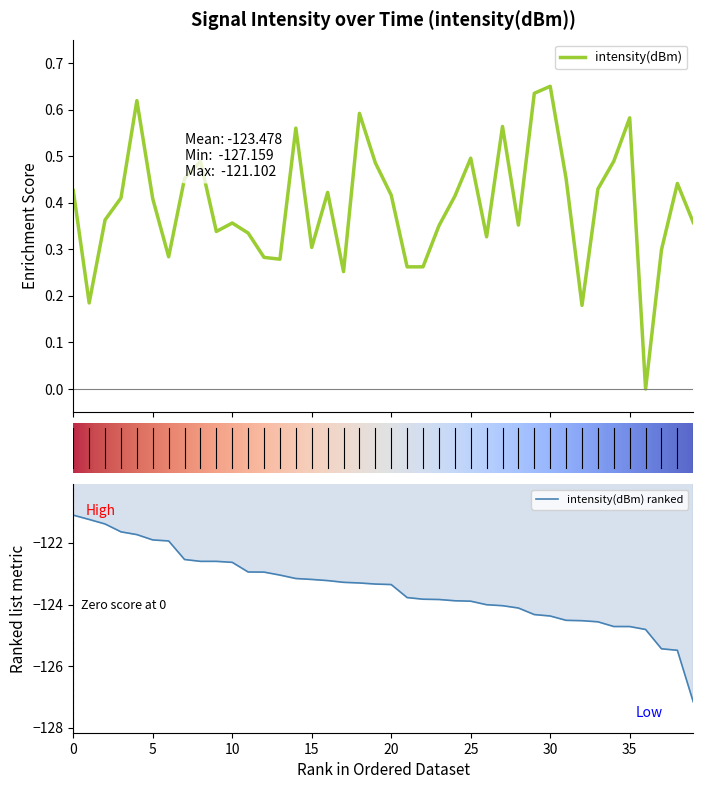

How many points are higher than both their immediate neighbors (excluding endpoints)?

11